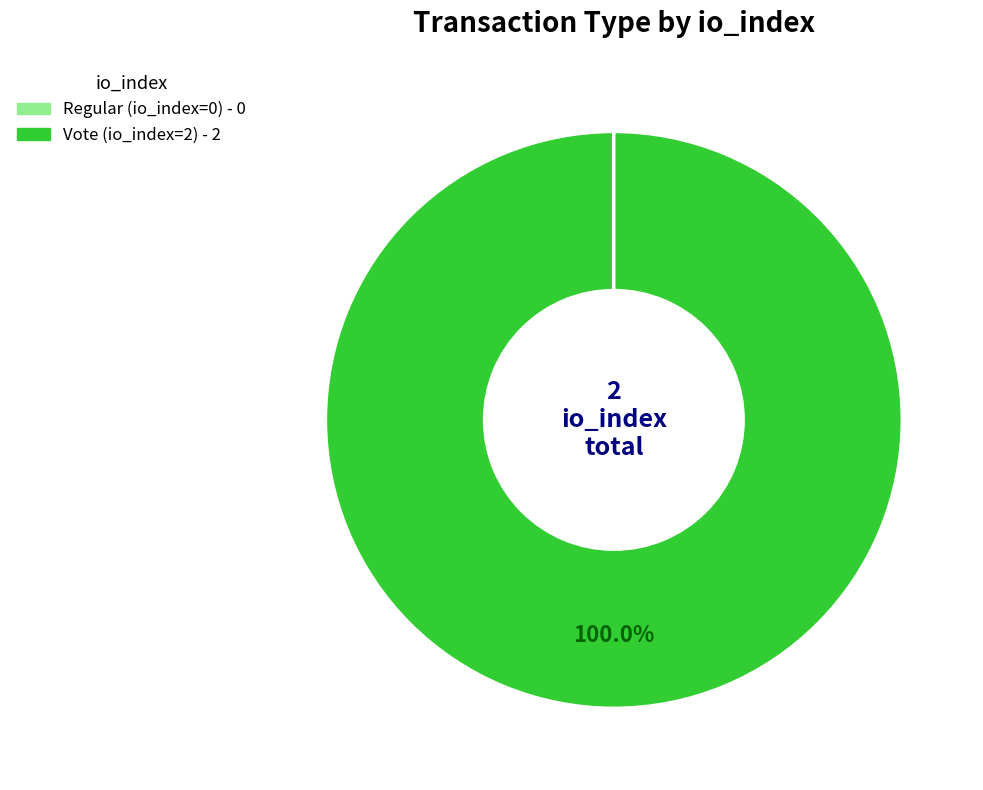

What is the majority slice?

Vote (io_index=2)